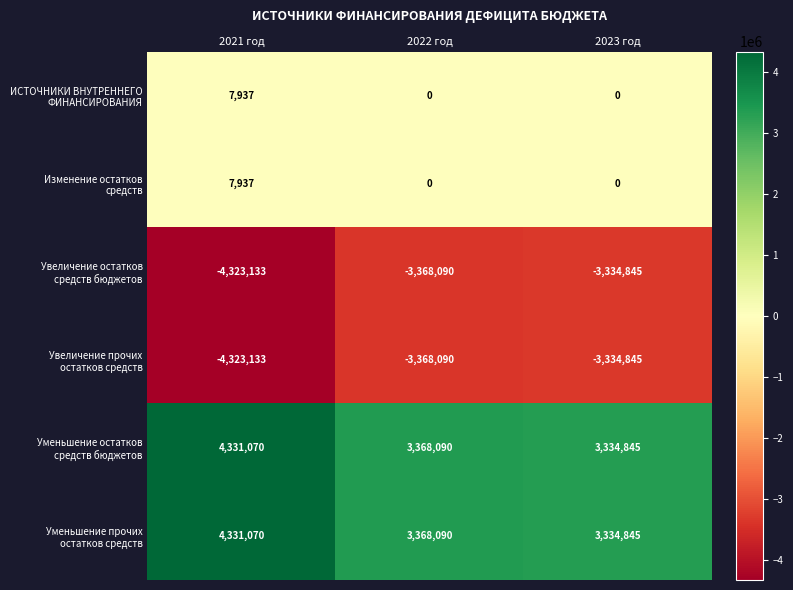

How many data points does each series have?

3